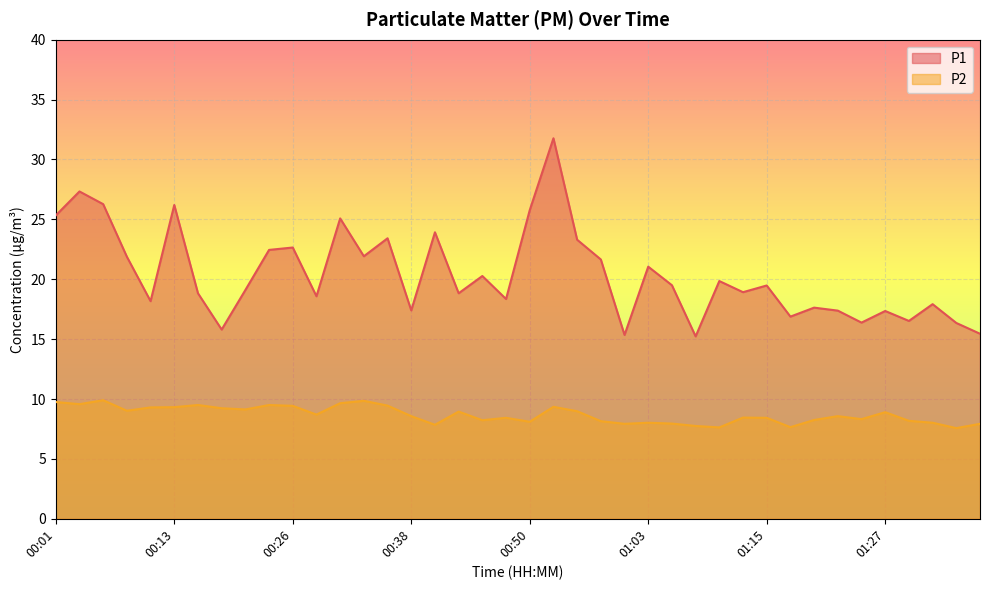

Which series changed the most between 00:26 and 00:35?

P1